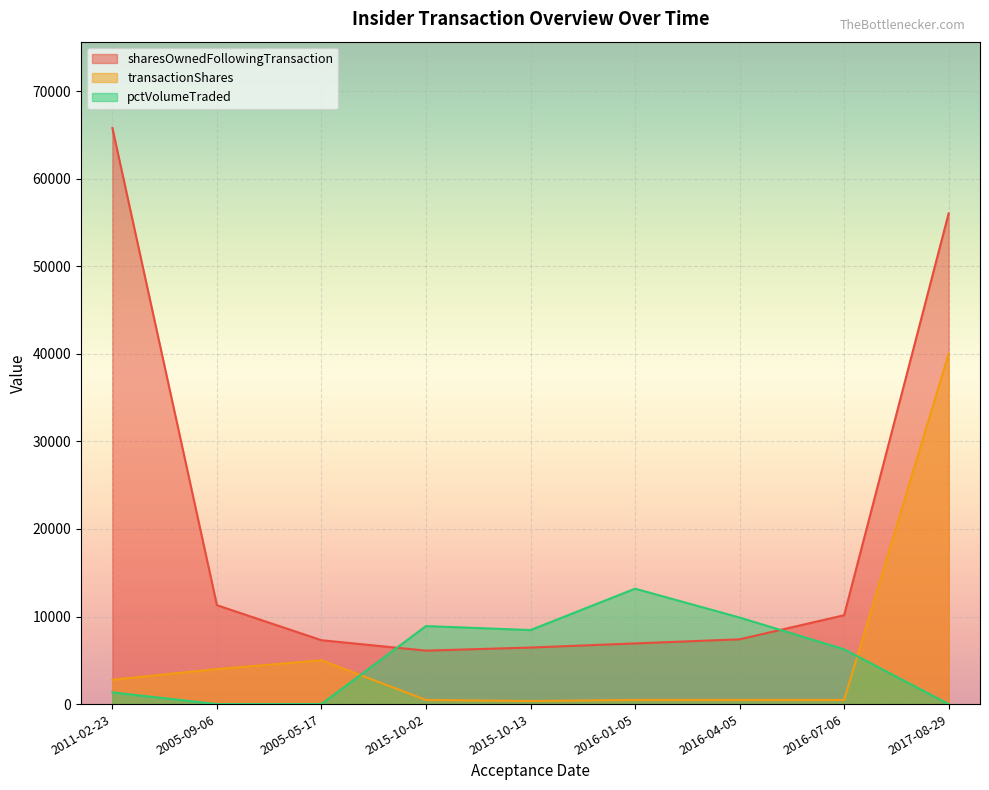

At which label is pctVolumeTraded closest to 6589?

2016-07-06